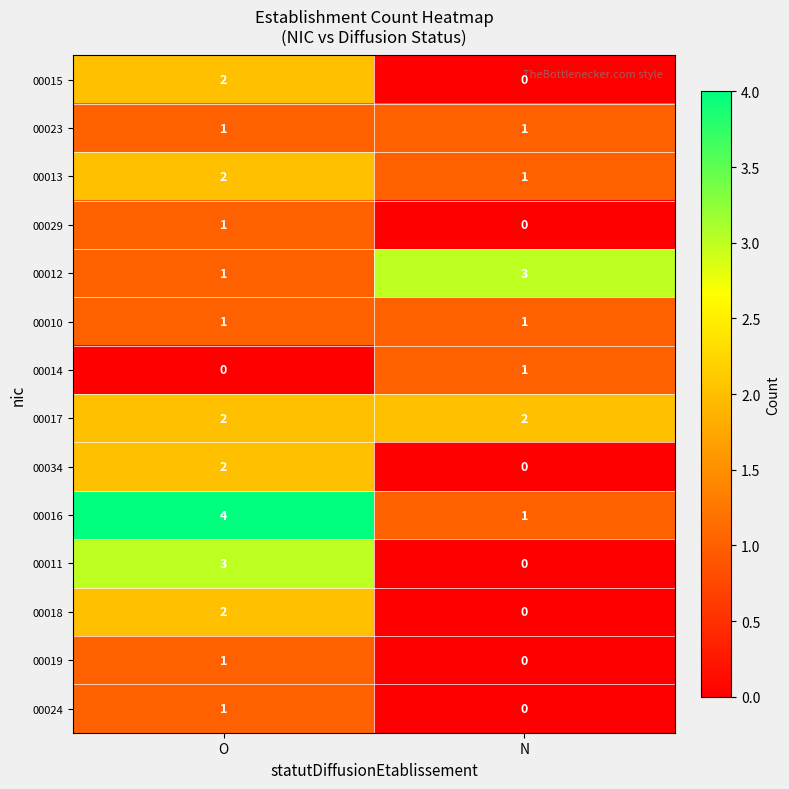

Which series has the largest total across all categories?

00016